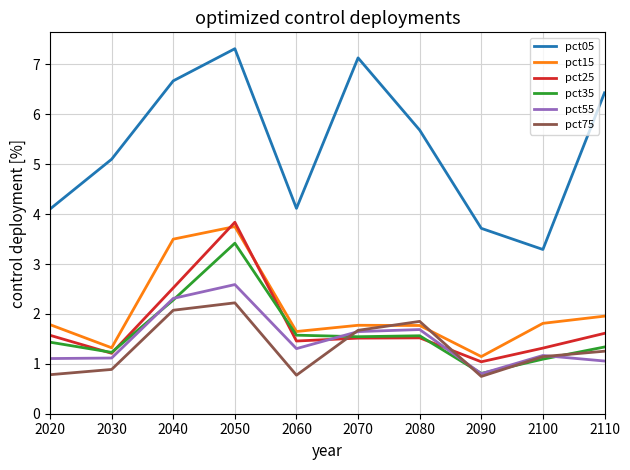

True or false: pct15 and pct05 intersect in this chart.

False